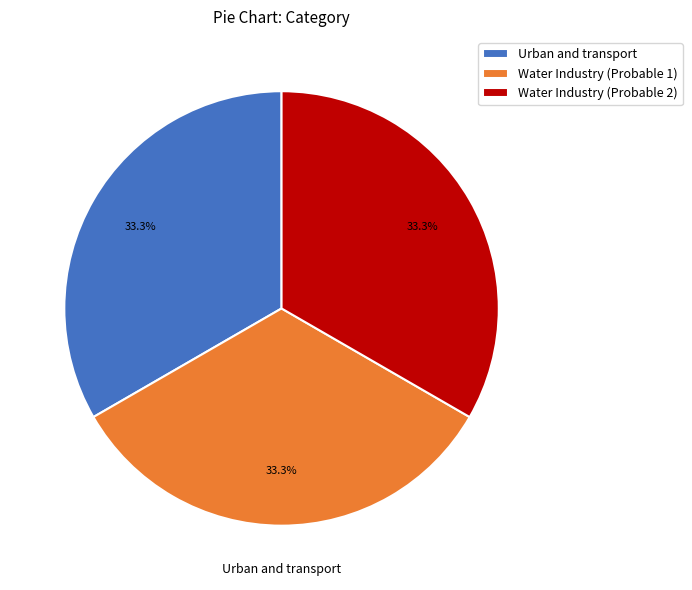

Is there a majority slice in this chart?

No